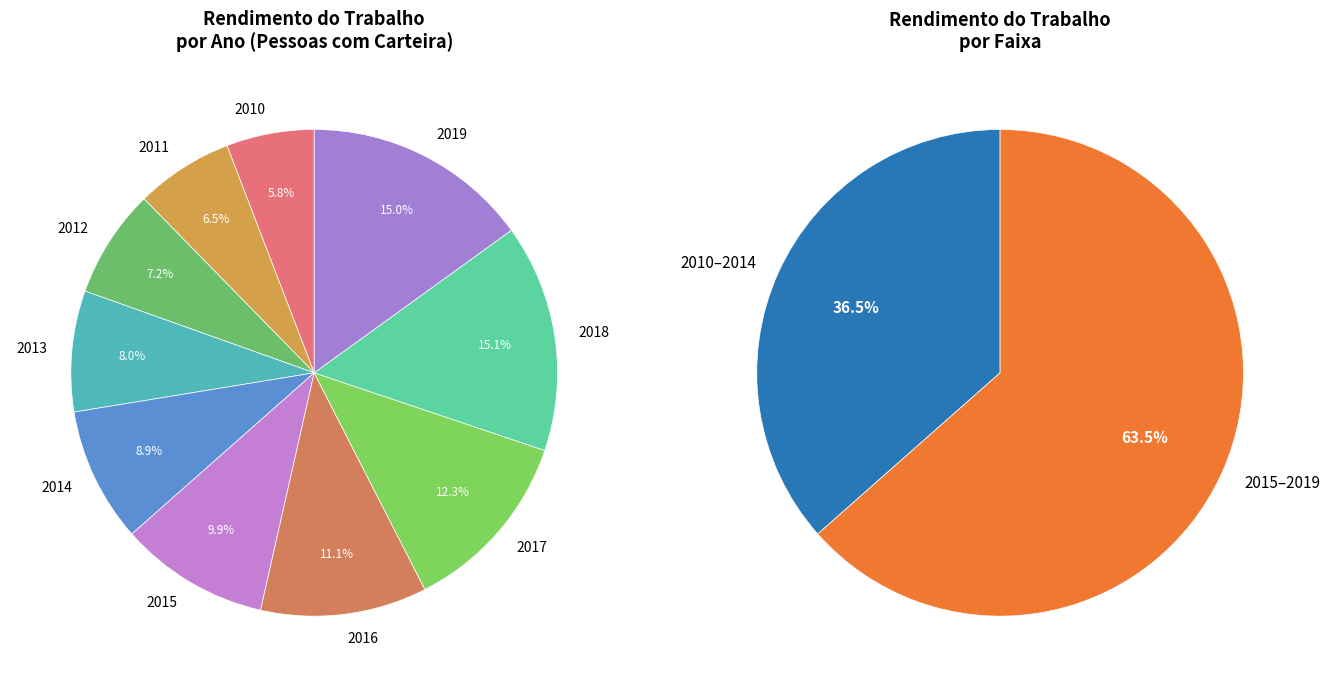

Count the number of slices in the pie.

10